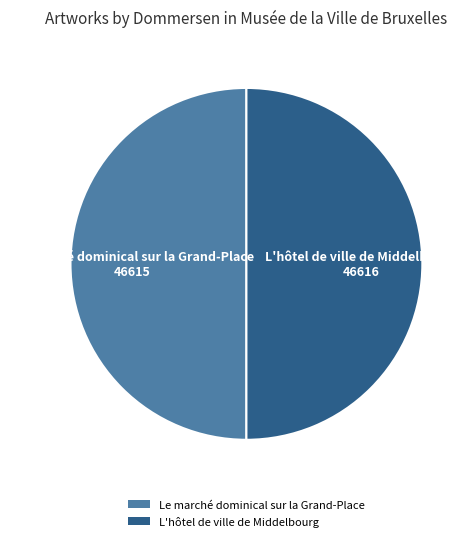

True or false: L'hôtel de ville de Middelbourg accounts for 50% of the total.

True